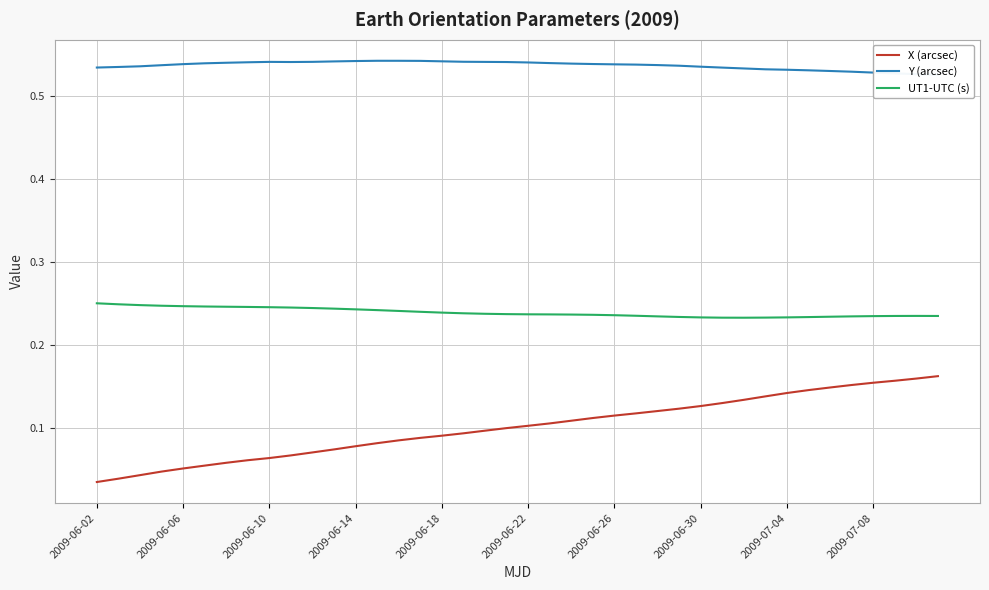

What position from the right is 2009-06-02?

40